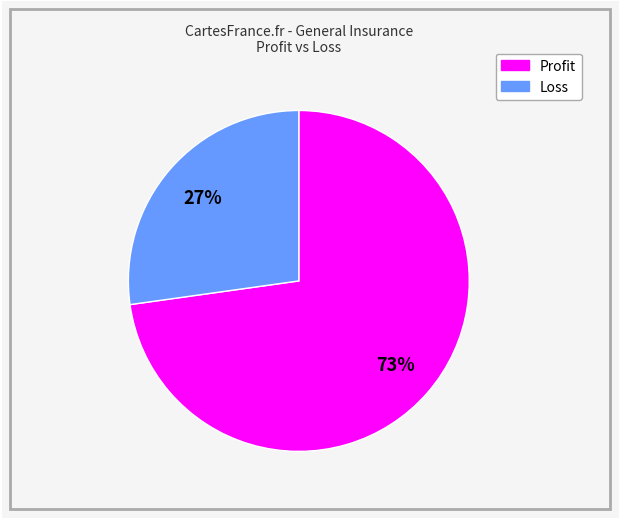

To the nearest percent, what is the average slice percentage?

50%